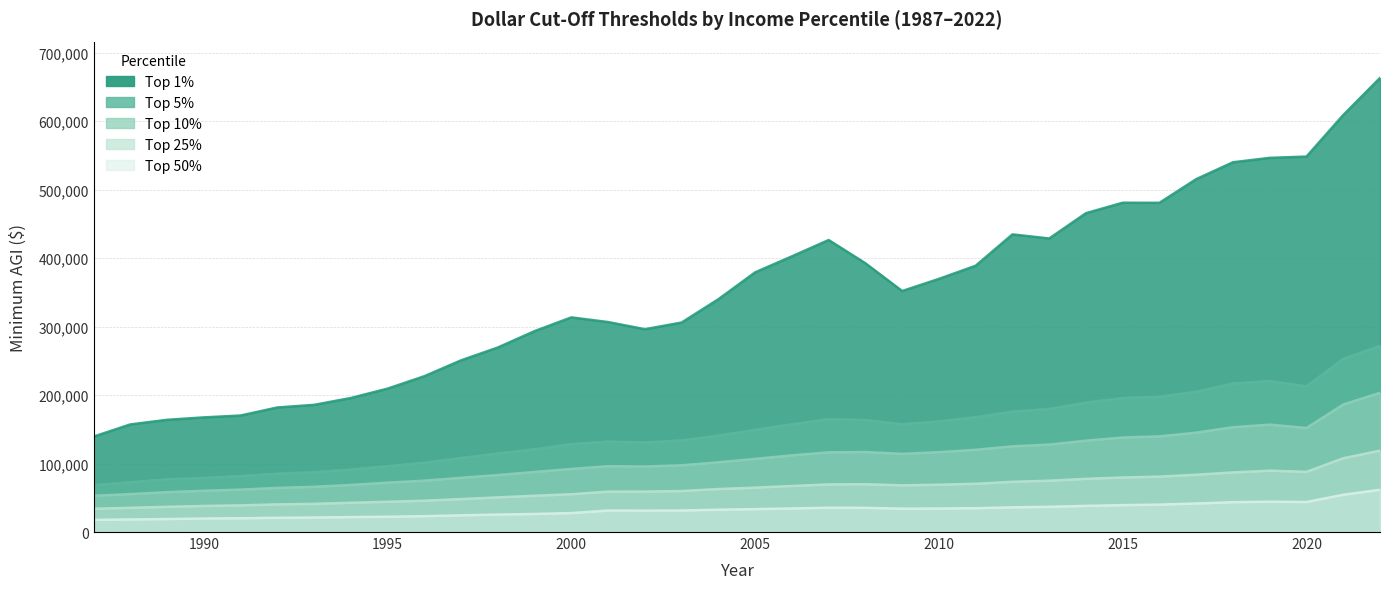

At how many categories does at least one series exceed 459552?

9